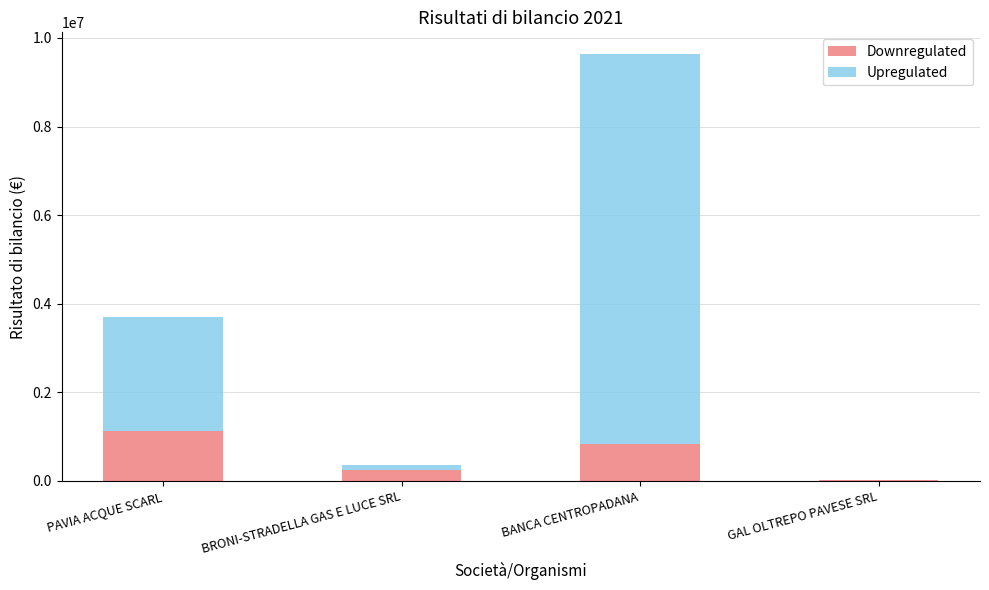

What is the approximate value of Downregulated at BANCA CENTROPADANA?

830271